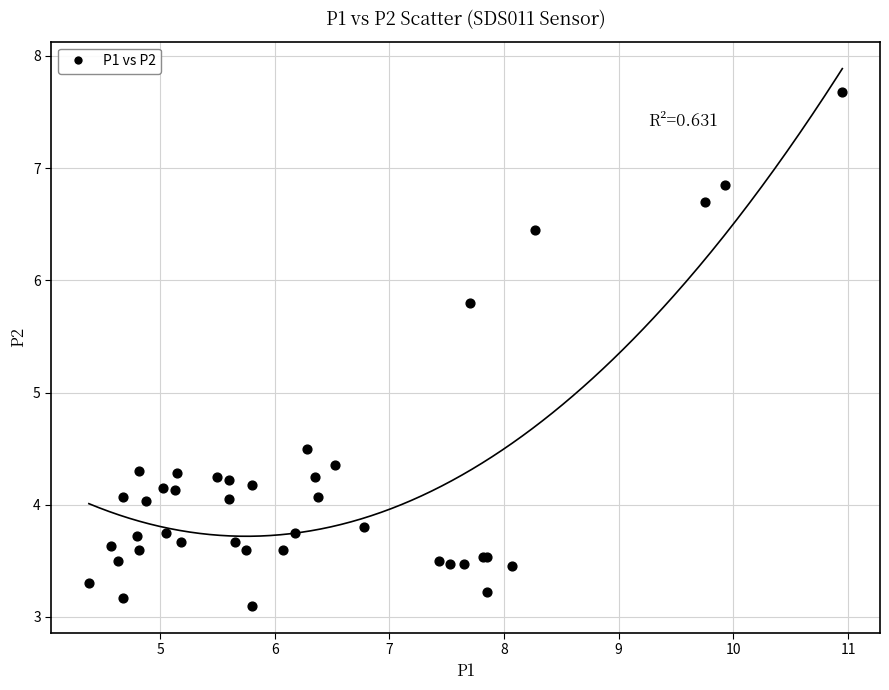

What Y value in the scatter plot is closest to 5?

4.5